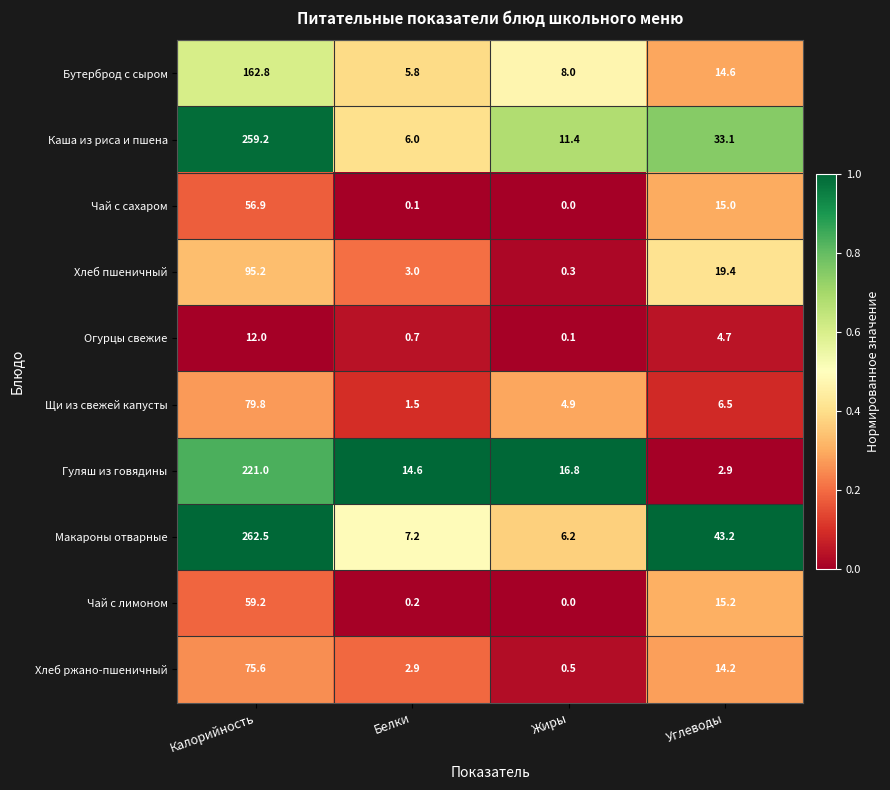

Which series has the largest total across all categories?

Макароны отварные